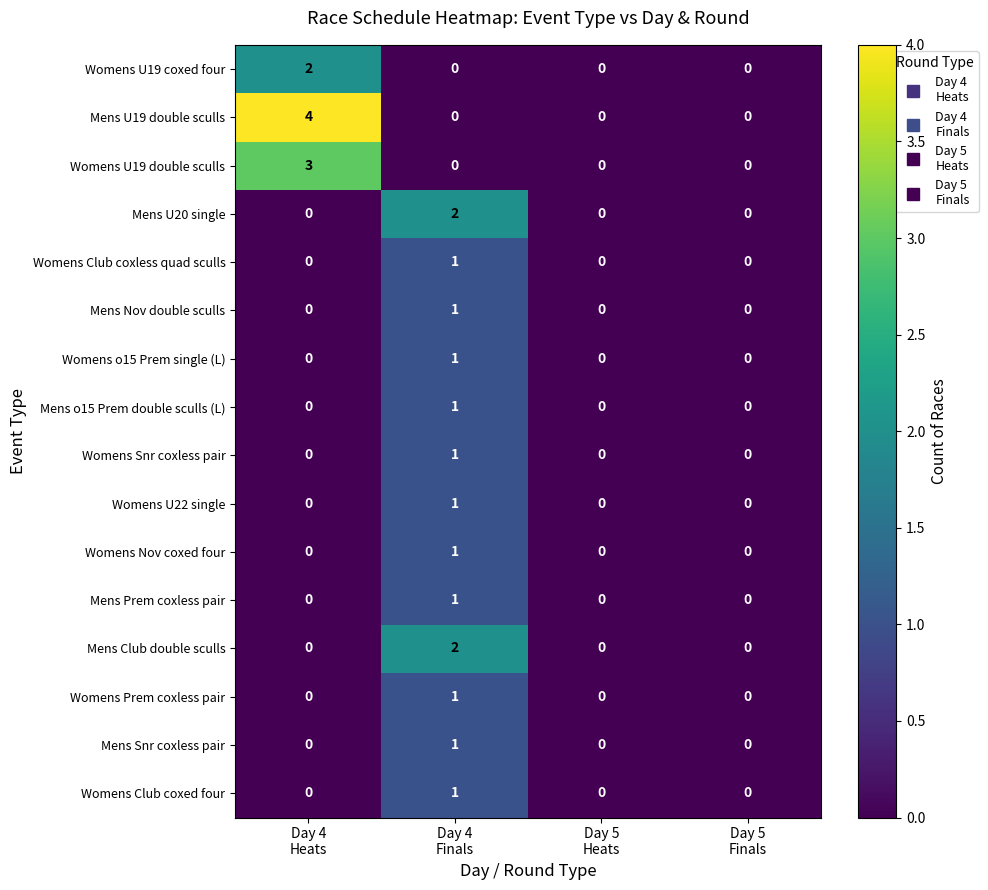

Between Day 4
Heats and Day 5
Heats, which series saw the biggest shift?

Mens U19 double sculls